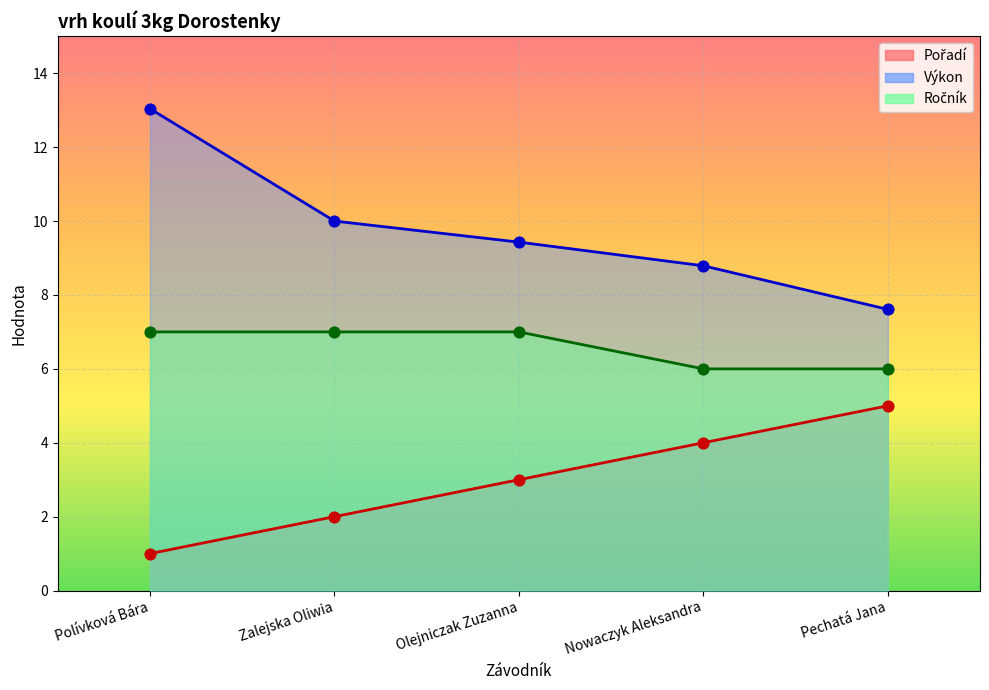

Which series has the largest total across all categories?

Výkon